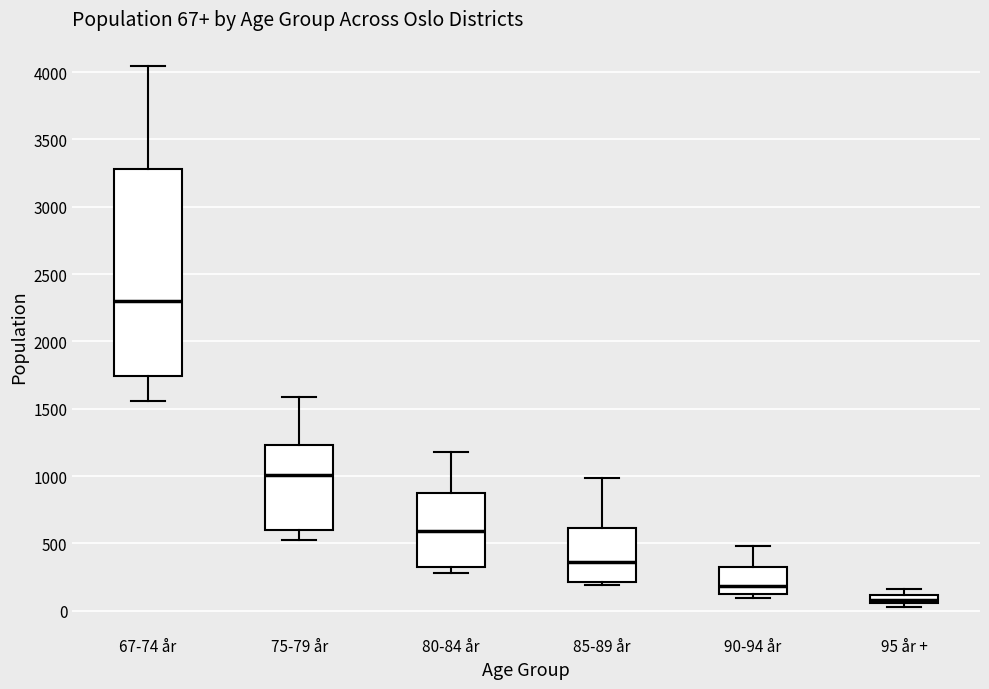

Comparing the boxes themselves (not the whiskers), which one is the tallest?

67-74 år